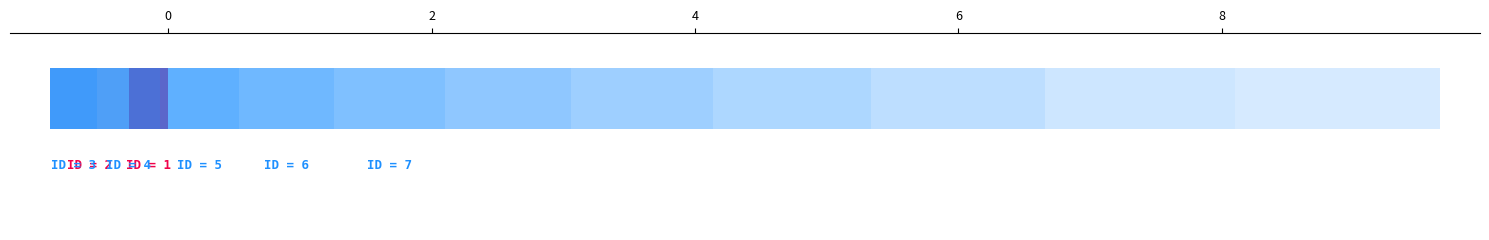

Reading right to left, extract all data points from this chart.

13	12	11	10	9	8	7	6	5	4	3	2	1